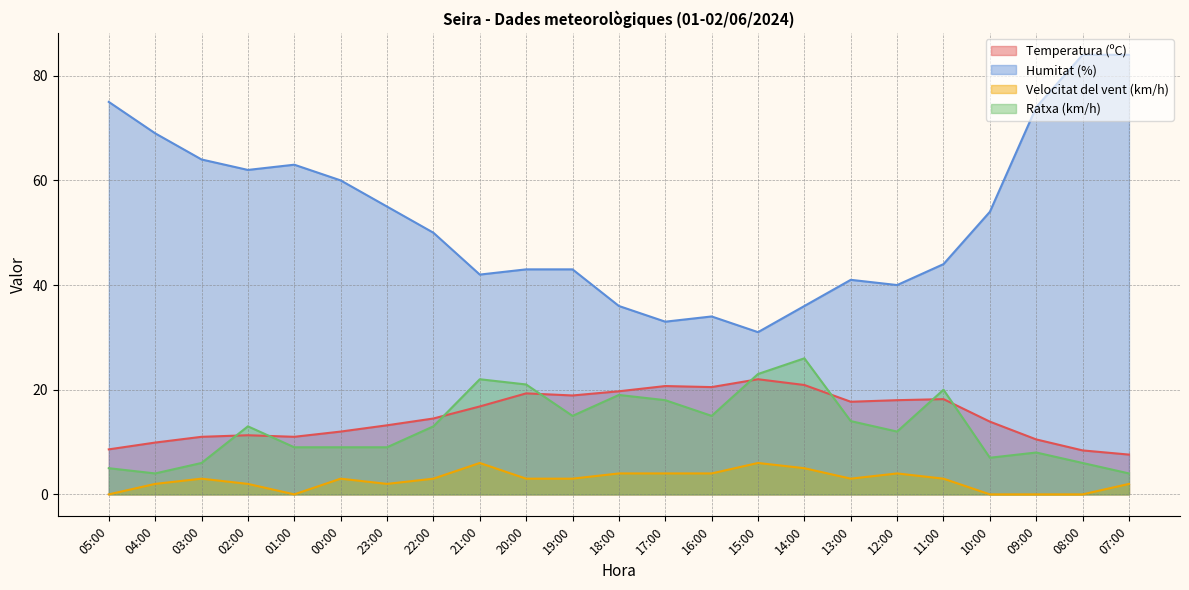

Reading right to left, extract all data points from this chart.

Temperatura (ºC): 07:00=7.6	08:00=8.4	09:00=10.5	10:00=13.9	11:00=18.2	12:00=18.0	13:00=17.7	14:00=20.9	15:00=22.0	16:00=20.5	17:00=20.7	18:00=19.7	19:00=18.9	20:00=19.3	21:00=16.8	22:00=14.5	23:00=13.2	00:00=12.0	01:00=11.0	02:00=11.3	03:00=11.0	04:00=9.9	05:00=8.6
Humitat (%): 07:00=84.0	08:00=84.0	09:00=74.0	10:00=54.0	11:00=44.0	12:00=40.0	13:00=41.0	14:00=36.0	15:00=31.0	16:00=34.0	17:00=33.0	18:00=36.0	19:00=43.0	20:00=43.0	21:00=42.0	22:00=50.0	23:00=55.0	00:00=60.0	01:00=63.0	02:00=62.0	03:00=64.0	04:00=69.0	05:00=75.0
Velocitat del vent (km/h): 07:00=2.0	08:00=0.0	09:00=0.0	10:00=0.0	11:00=3.0	12:00=4.0	13:00=3.0	14:00=5.0	15:00=6.0	16:00=4.0	17:00=4.0	18:00=4.0	19:00=3.0	20:00=3.0	21:00=6.0	22:00=3.0	23:00=2.0	00:00=3.0	01:00=0.0	02:00=2.0	03:00=3.0	04:00=2.0	05:00=0.0
Ratxa (km/h): 07:00=4.0	08:00=6.0	09:00=8.0	10:00=7.0	11:00=20.0	12:00=12.0	13:00=14.0	14:00=26.0	15:00=23.0	16:00=15.0	17:00=18.0	18:00=19.0	19:00=15.0	20:00=21.0	21:00=22.0	22:00=13.0	23:00=9.0	00:00=9.0	01:00=9.0	02:00=13.0	03:00=6.0	04:00=4.0	05:00=5.0